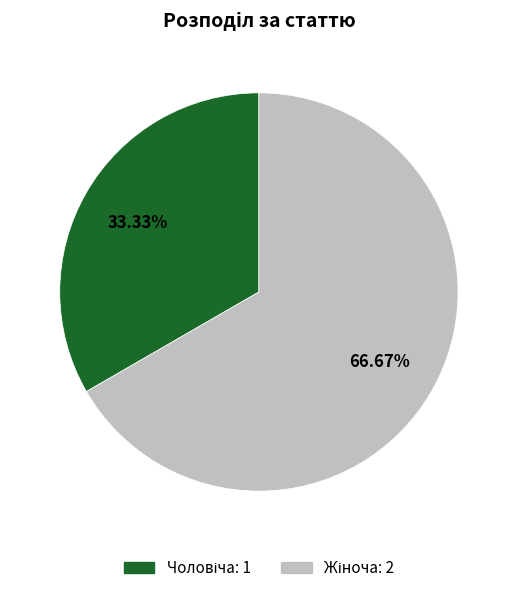

Is there any slice that represents more than half of the pie?

Yes